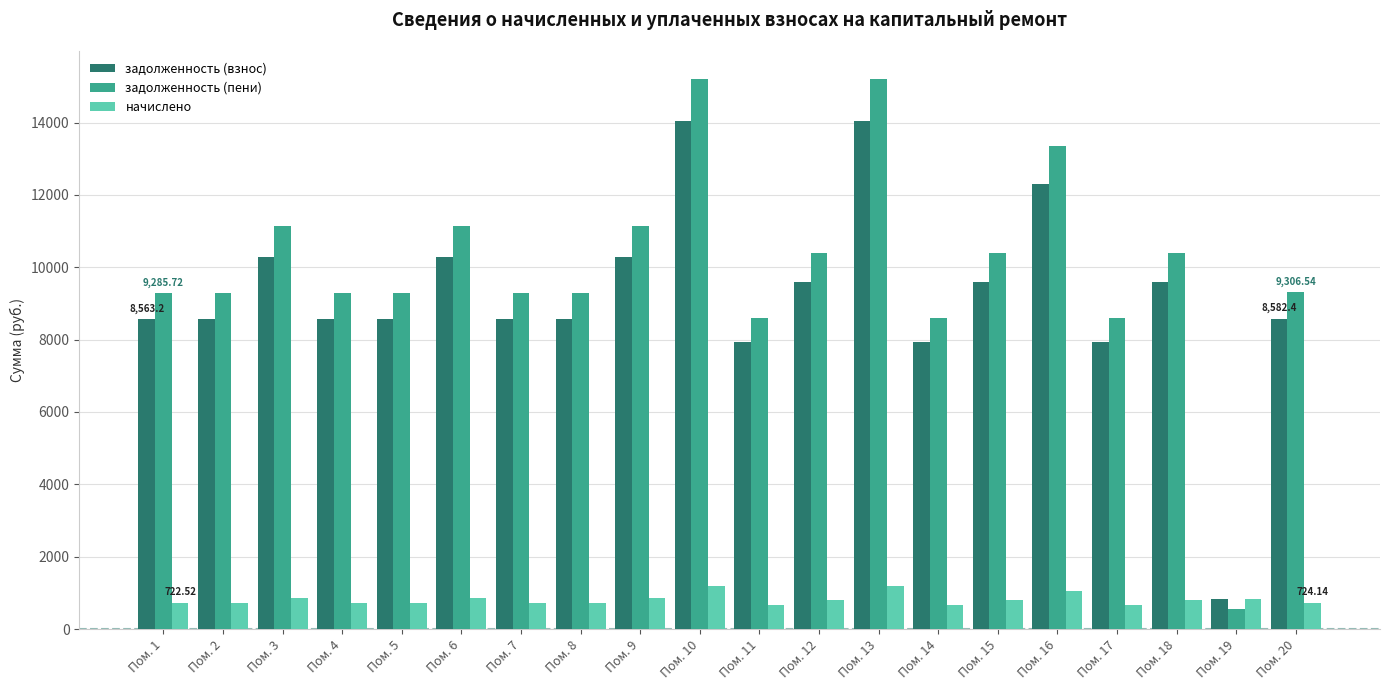

Does the chart contain stacked bars?

No